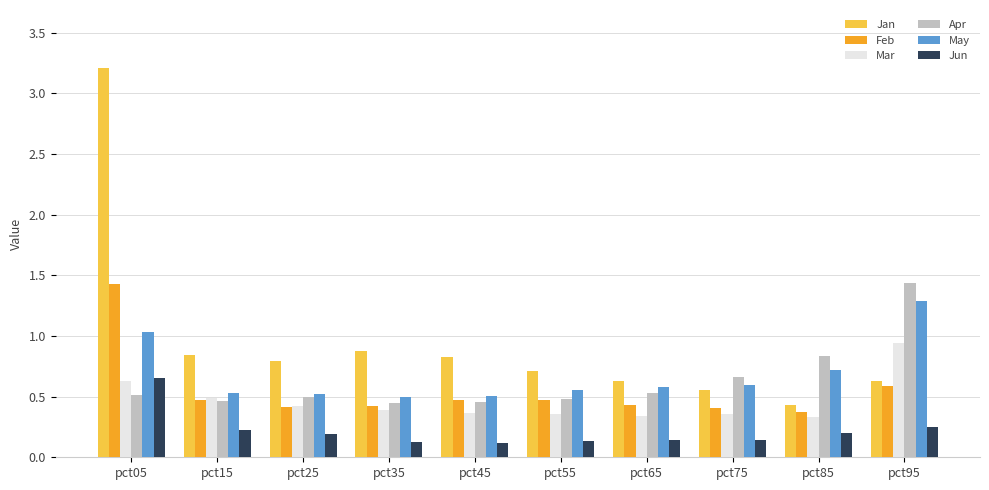

What is the total value across all series at pct05?

7.5